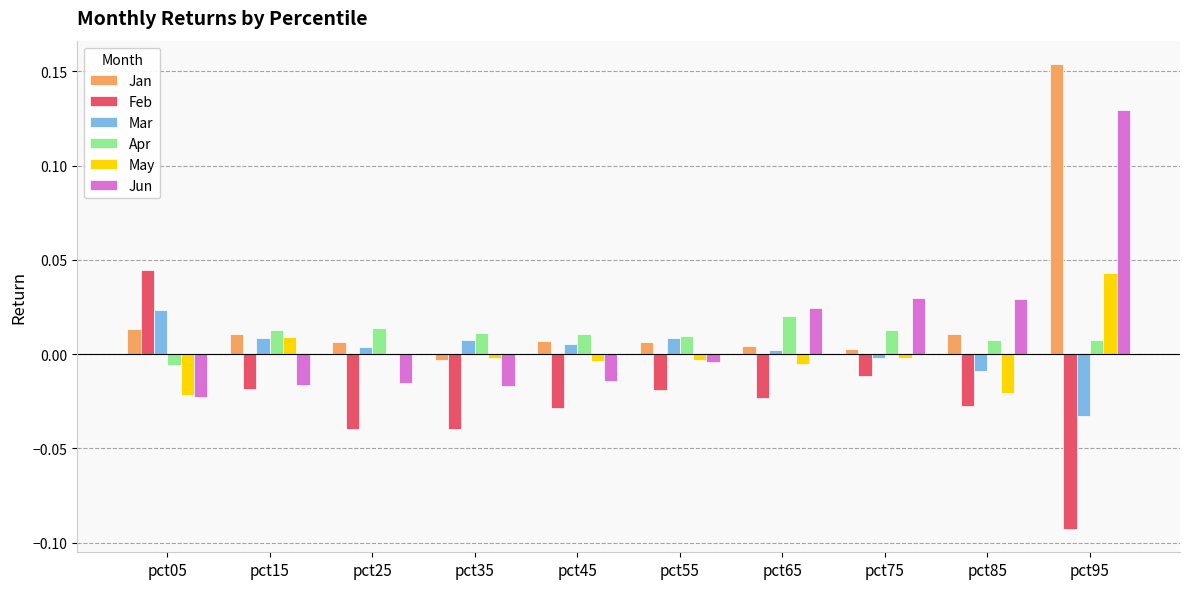

At which label does Jan reach its peak?

pct95